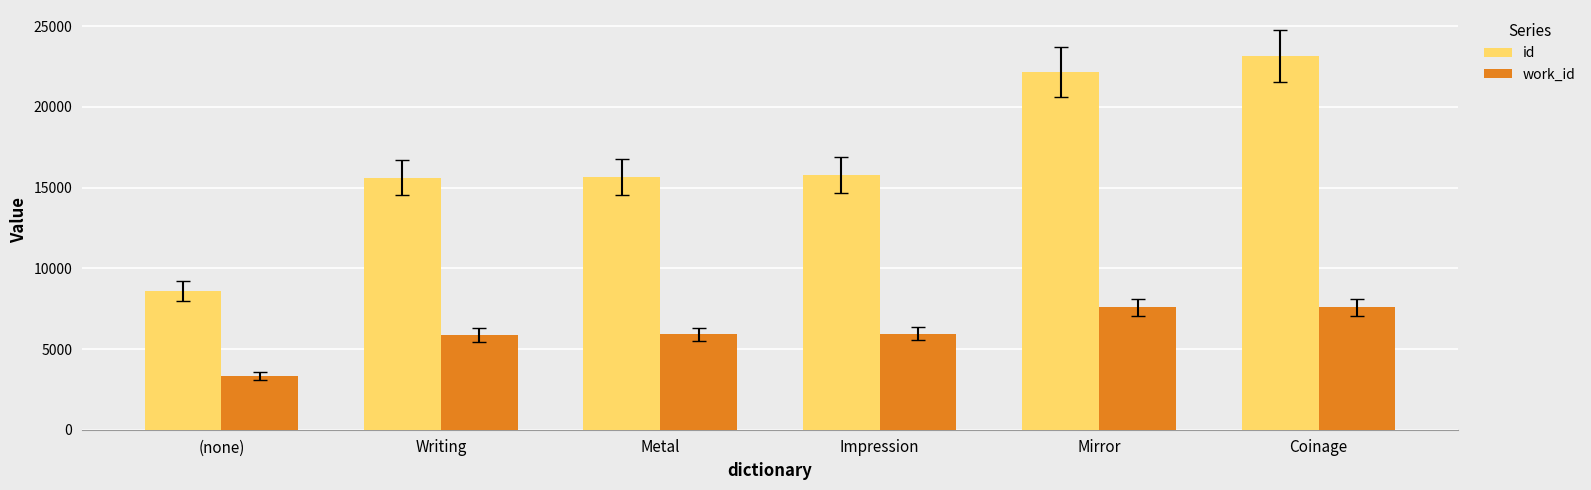

What is the spread (max minus min) of values at (none)?

5267